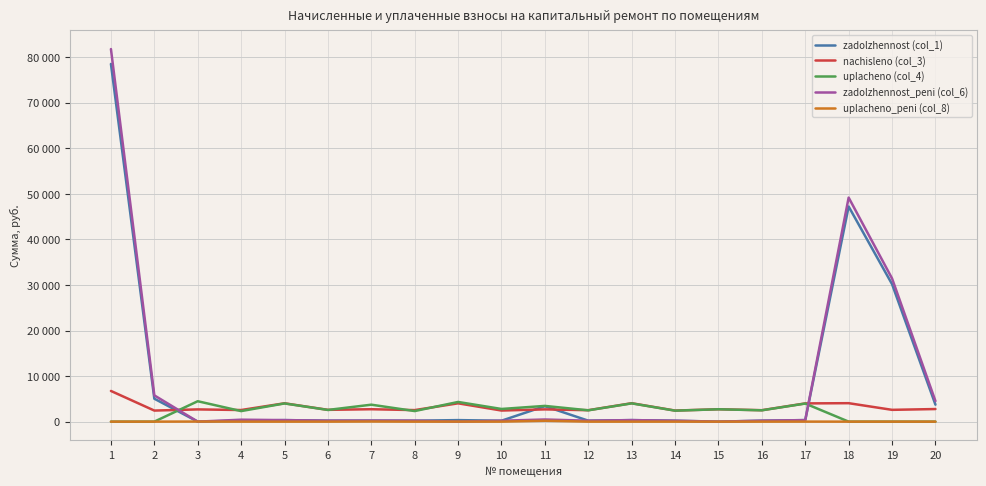

After their last crossing, which series has the higher values: zadolzhennost_peni (col_6) or uplacheno_peni (col_8)?

zadolzhennost_peni (col_6)